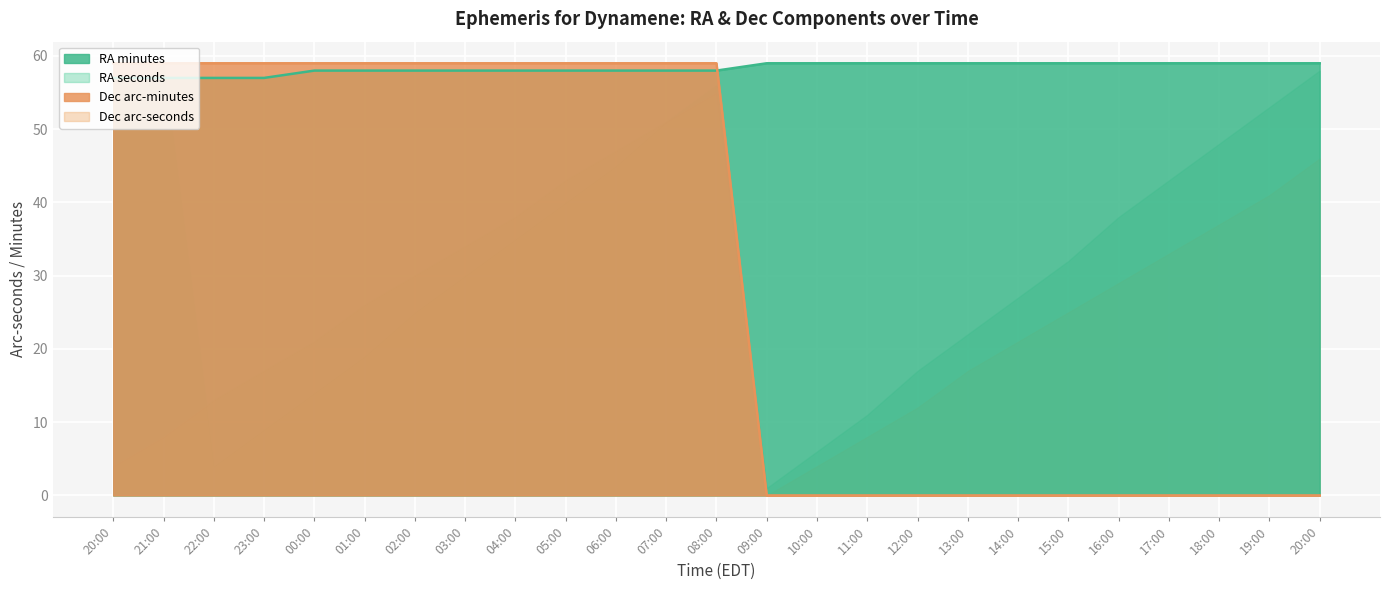

Which label corresponds to the smallest value in the chart?

09:00